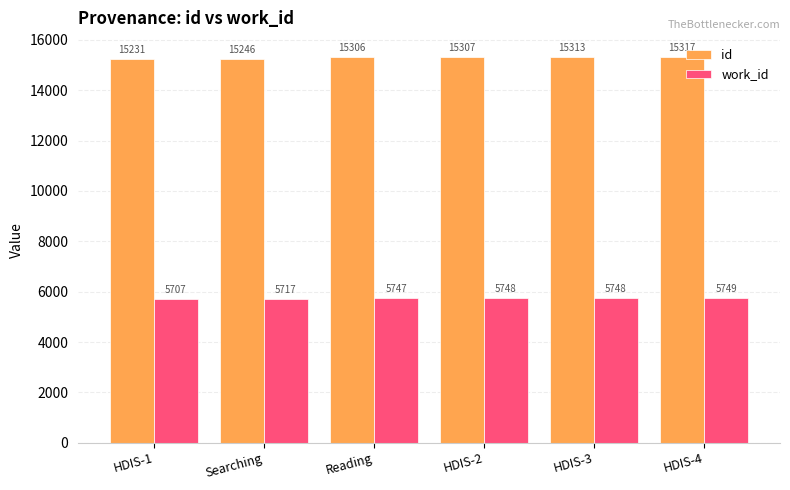

At which category is the sum across all series the highest?

HDIS-4